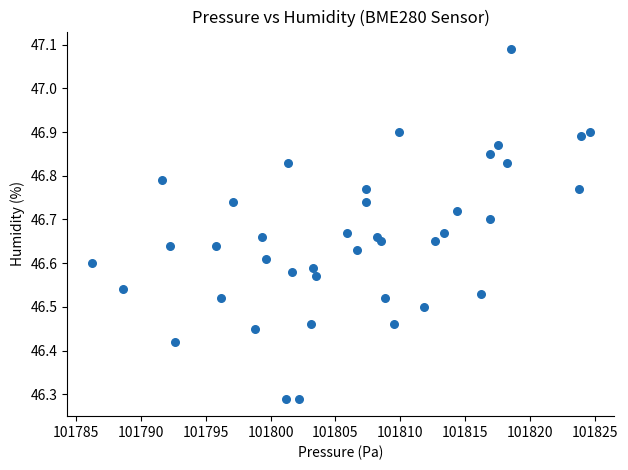

What is the range of Y values (max minus min)?

0.8